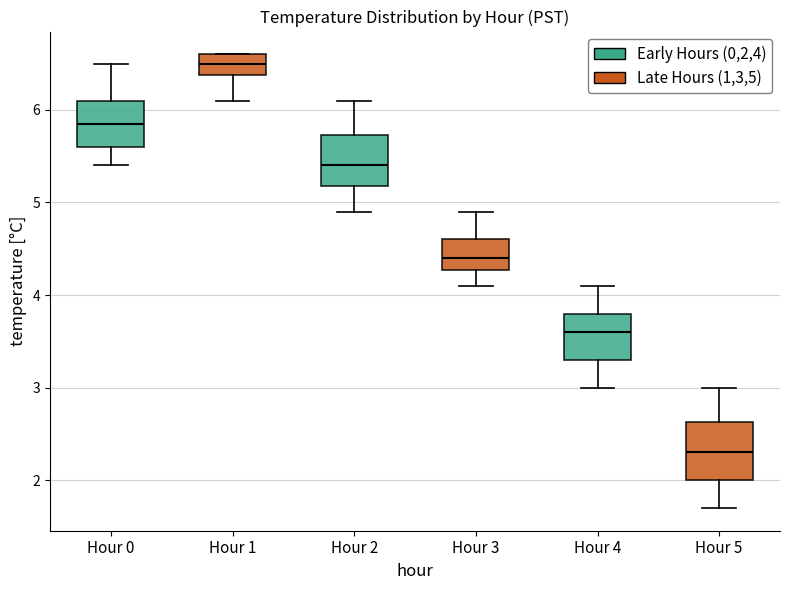

Where does the lower whisker of the box for Hour 5 end on the y-axis? The values are not printed on the chart, so give them approximately, as read against the axis.

1.7